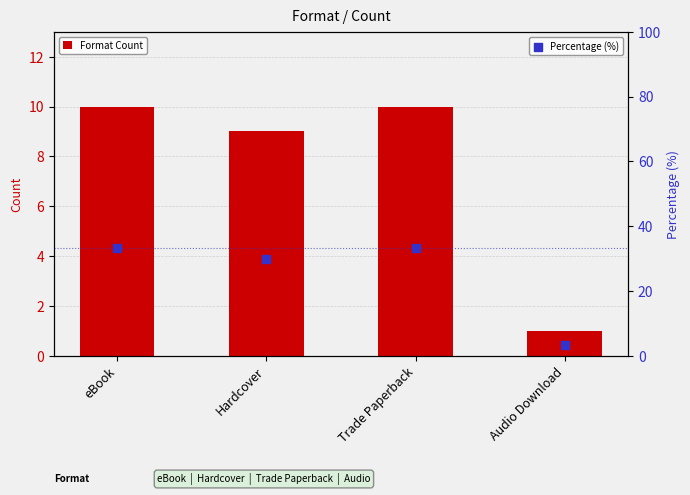

Which series contains the highest Y value?

Percentage (%)